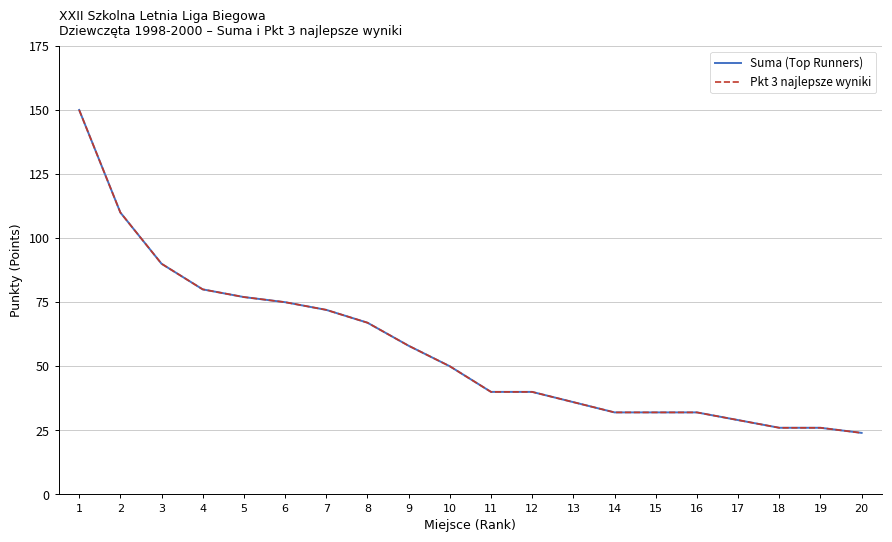

True or false: Pkt 3 najlepsze wyniki has more than 2 points higher than both neighbors.

False